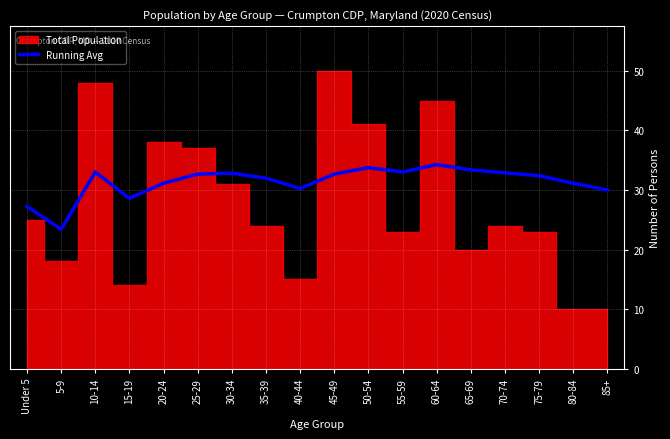

Is it true that Running Avg equals 33.0 at 55-59?

True